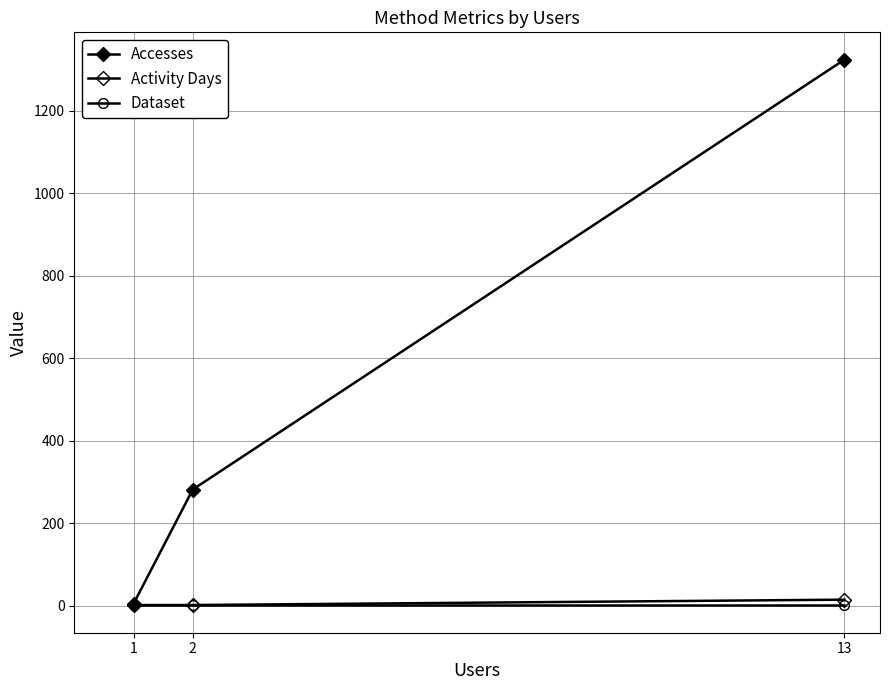

What is the sum of the Dataset values at 13 and 1?

2